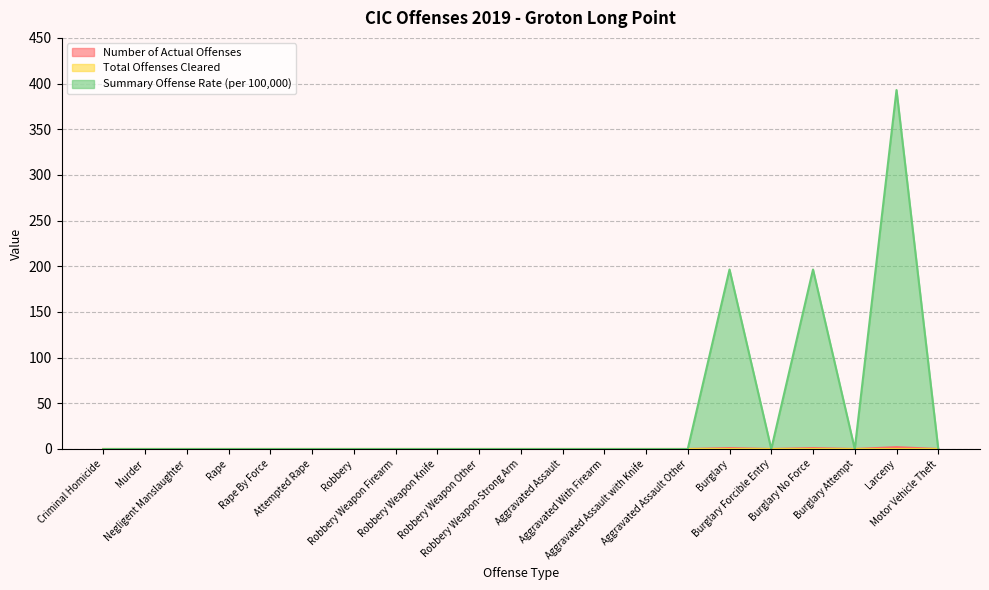

What is the sum of the Number of Actual Offenses values at Larceny and Burglary?

3.0